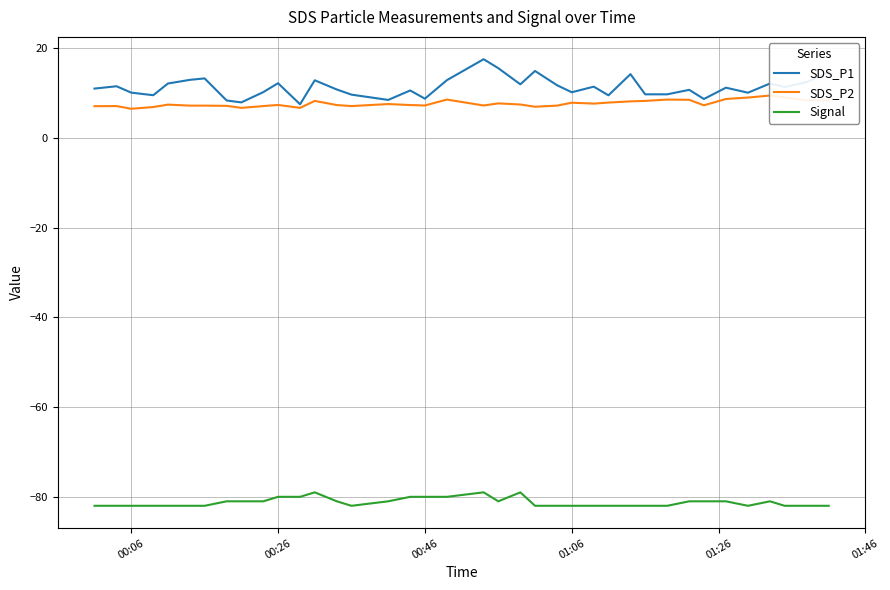

The SDS_P1 series shows 6.8 at 01:06. True or false?

False